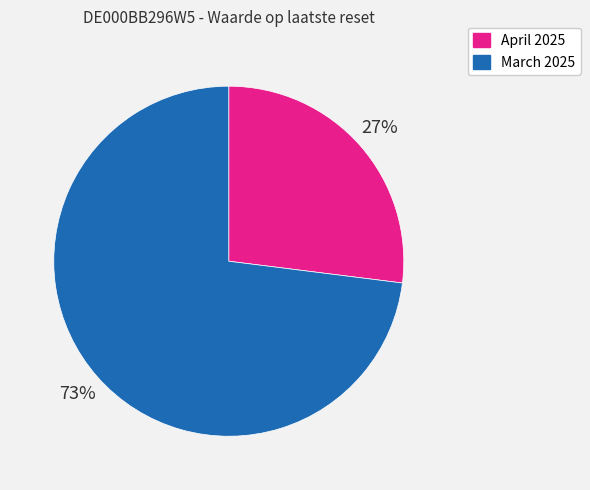

True or false: April 2025 accounts for 14% of the total.

False